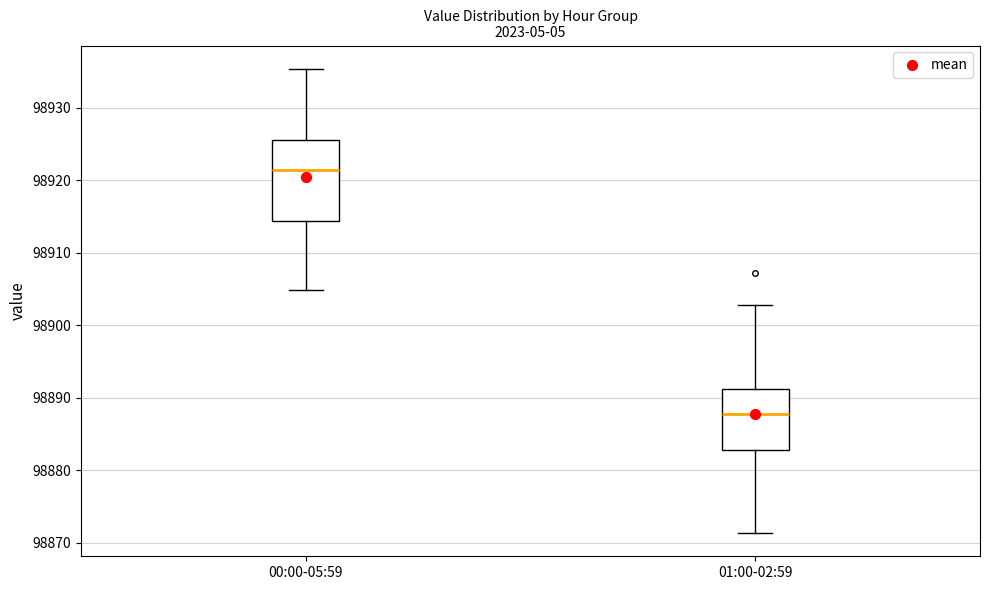

Reading left to right, transcribe this box plot: for each box, give where its median line is, the range the box spans, and where its two whiskers end, as read against the y-axis. The values are not printed on the chart, so give them approximately, as read against the axis.

00:00-05:59: median 98921, box 98914 to 98926, whiskers 98905 to 98935
01:00-02:59: median 98888, box 98883 to 98891, whiskers 98871 to 98903